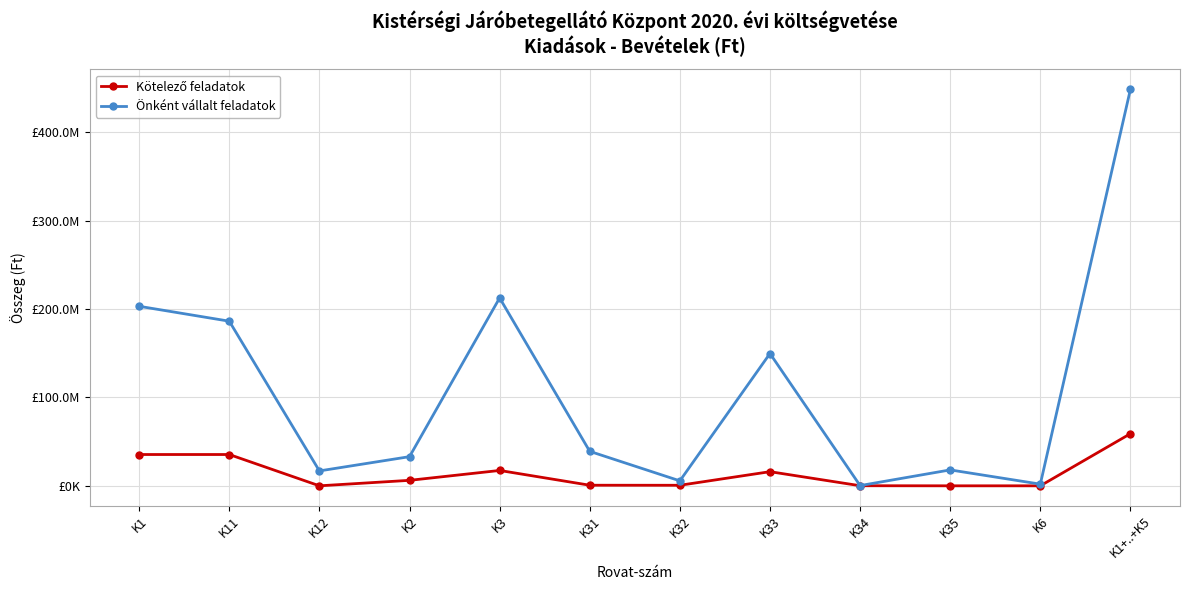

Where does the Önként vállalt feladatok series first go above 39002170?

K1